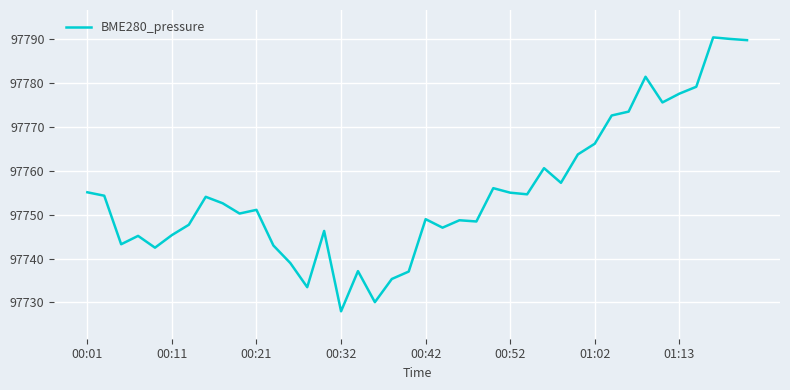

What is the difference between the maximum and minimum values?

62.4